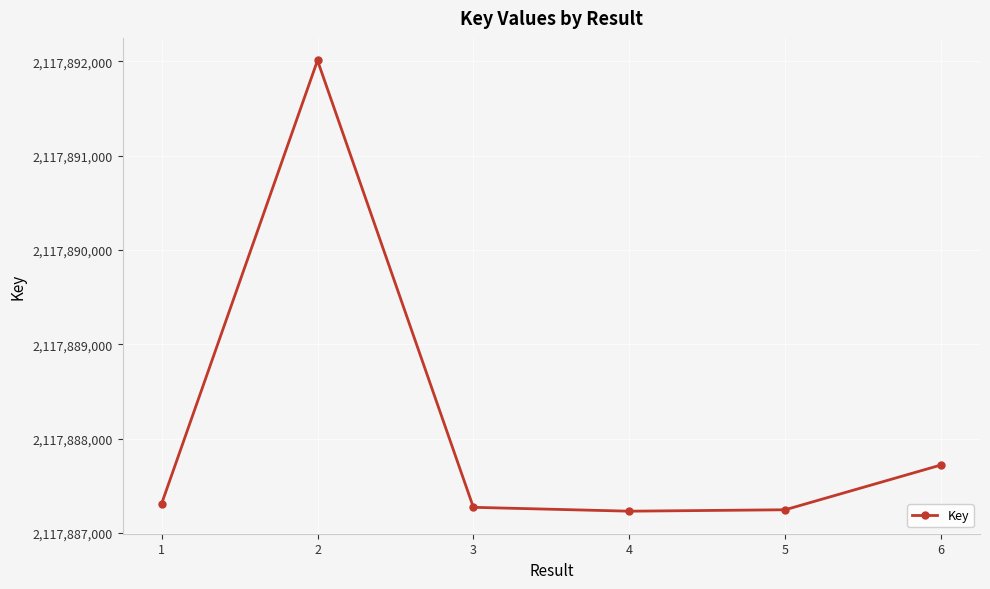

What is the value of the 2nd point from the left?

2117892011